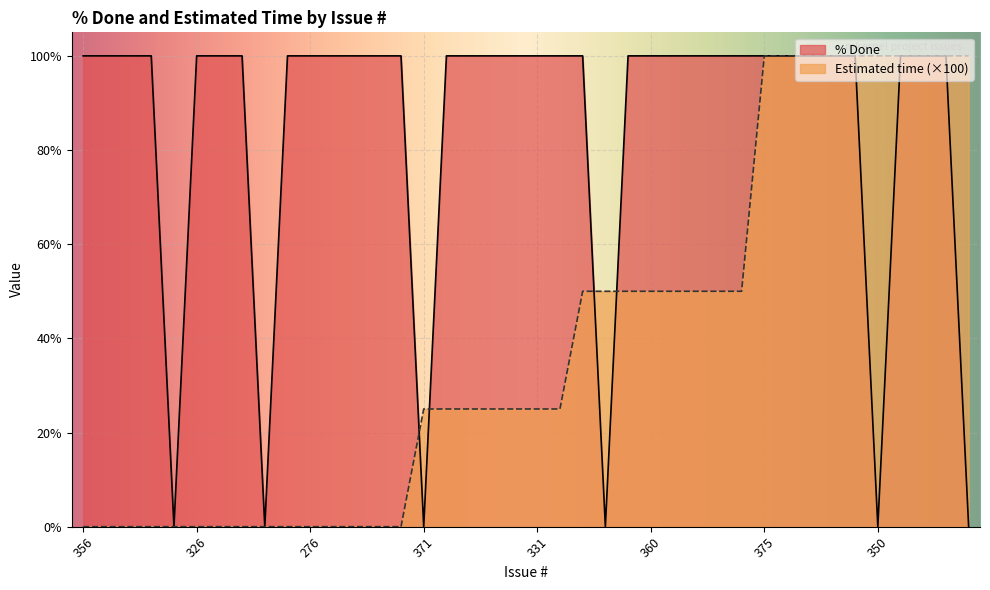

What is the difference between the maximum and second lowest values in the % Done series?

100